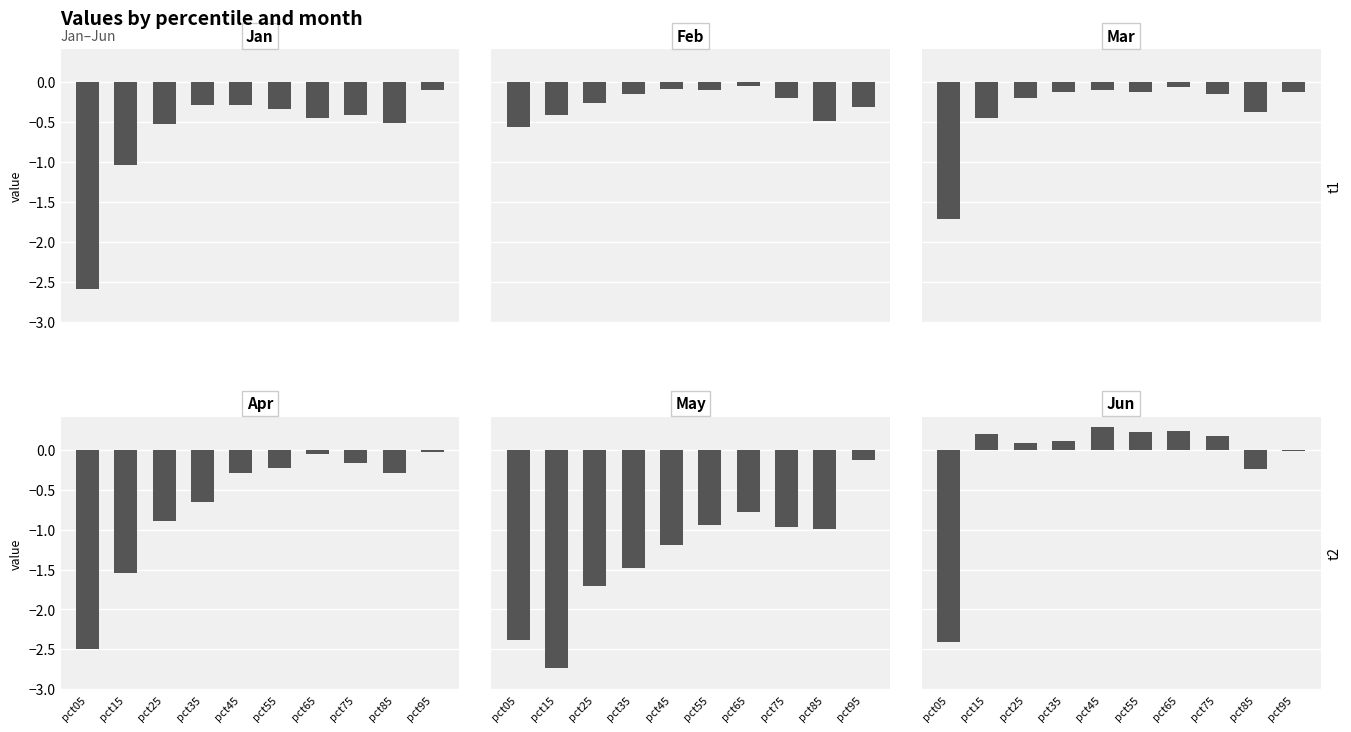

What is the value of the Mar bar at the 5th from the left?

-0.1